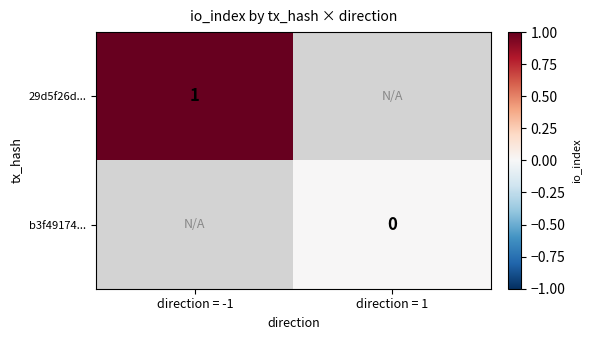

Is the value of 29d5f26d... at direction = -1 greater than the value of b3f49174... at direction = 1?

Yes